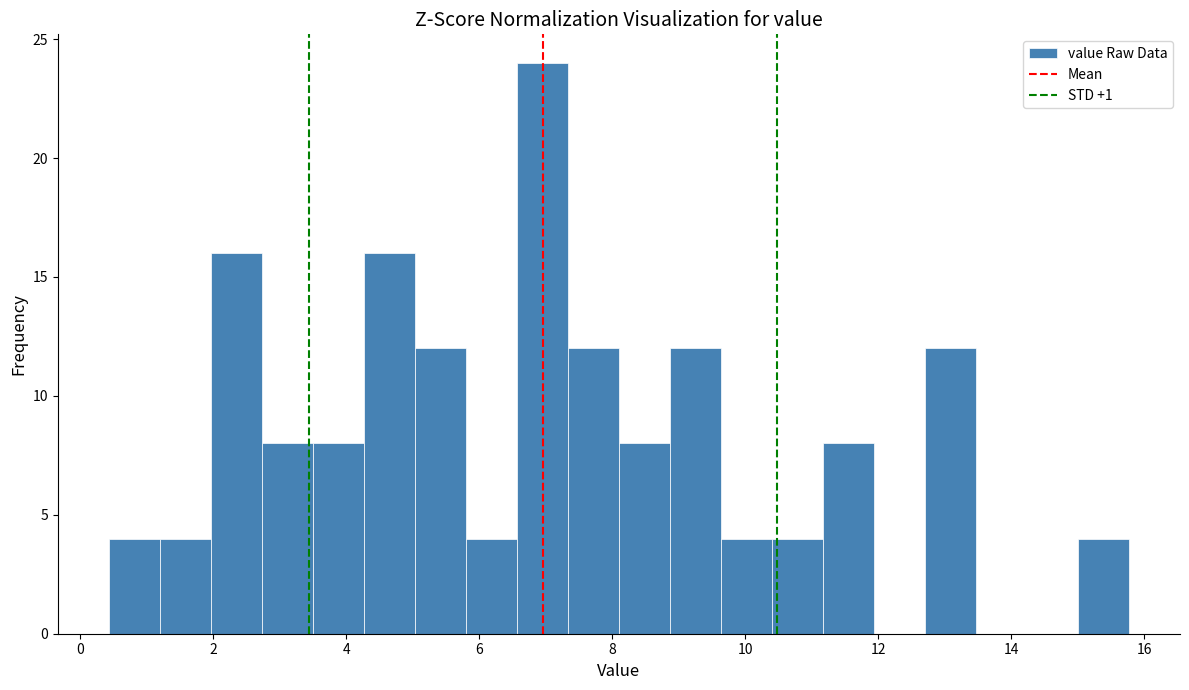

Around what value on the x-axis is the tallest bar? Give the approximate position of its centre, as read against the axis.

7.0